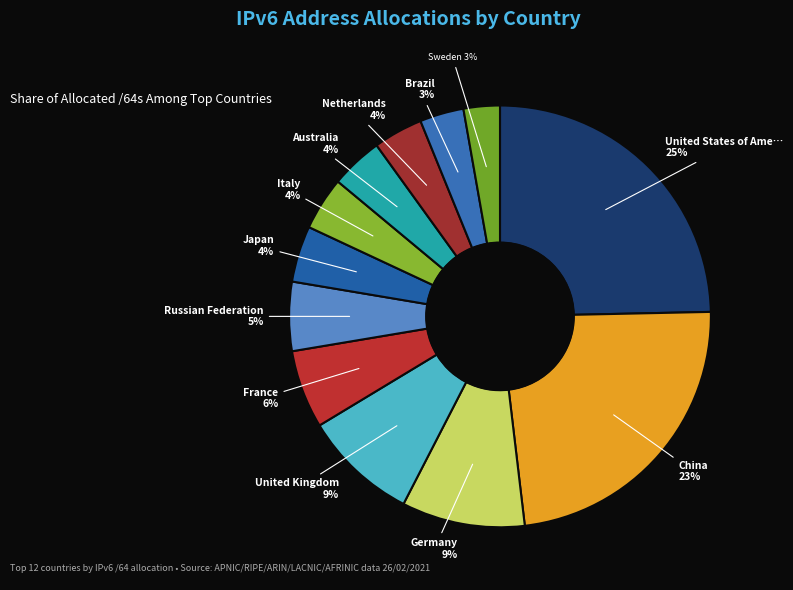

How many slices are in this pie chart?

12